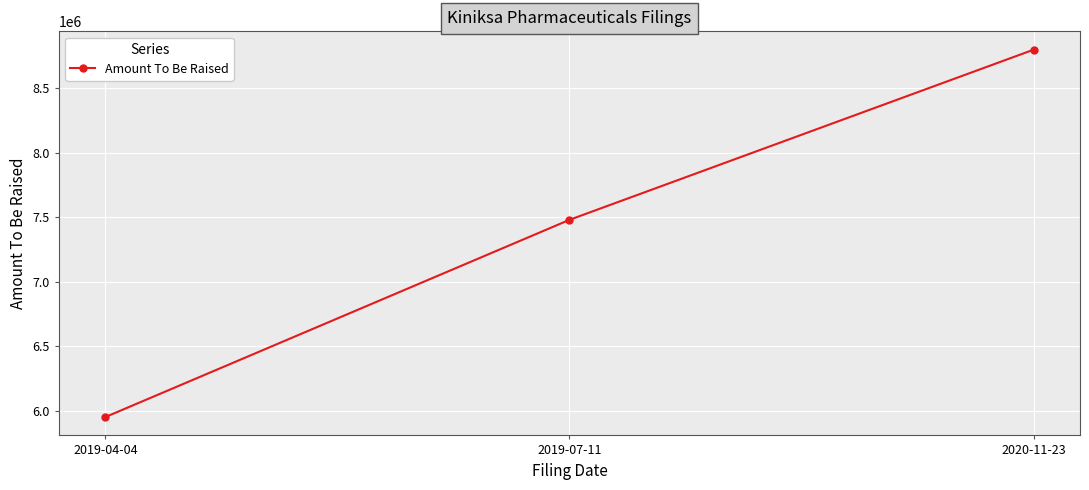

What is the greatest value displayed?

8799667